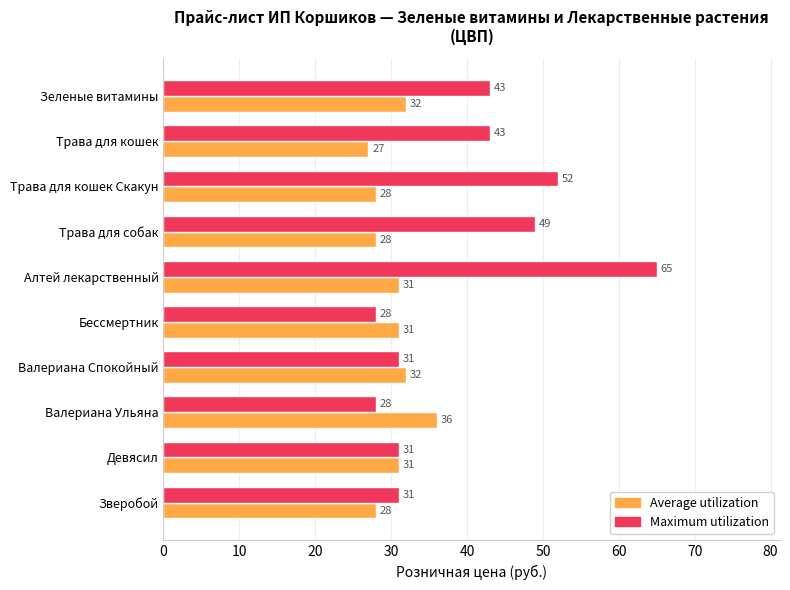

At Трава для кошек Скакун, list the series in order from smallest to largest.

Average utilization, Maximum utilization